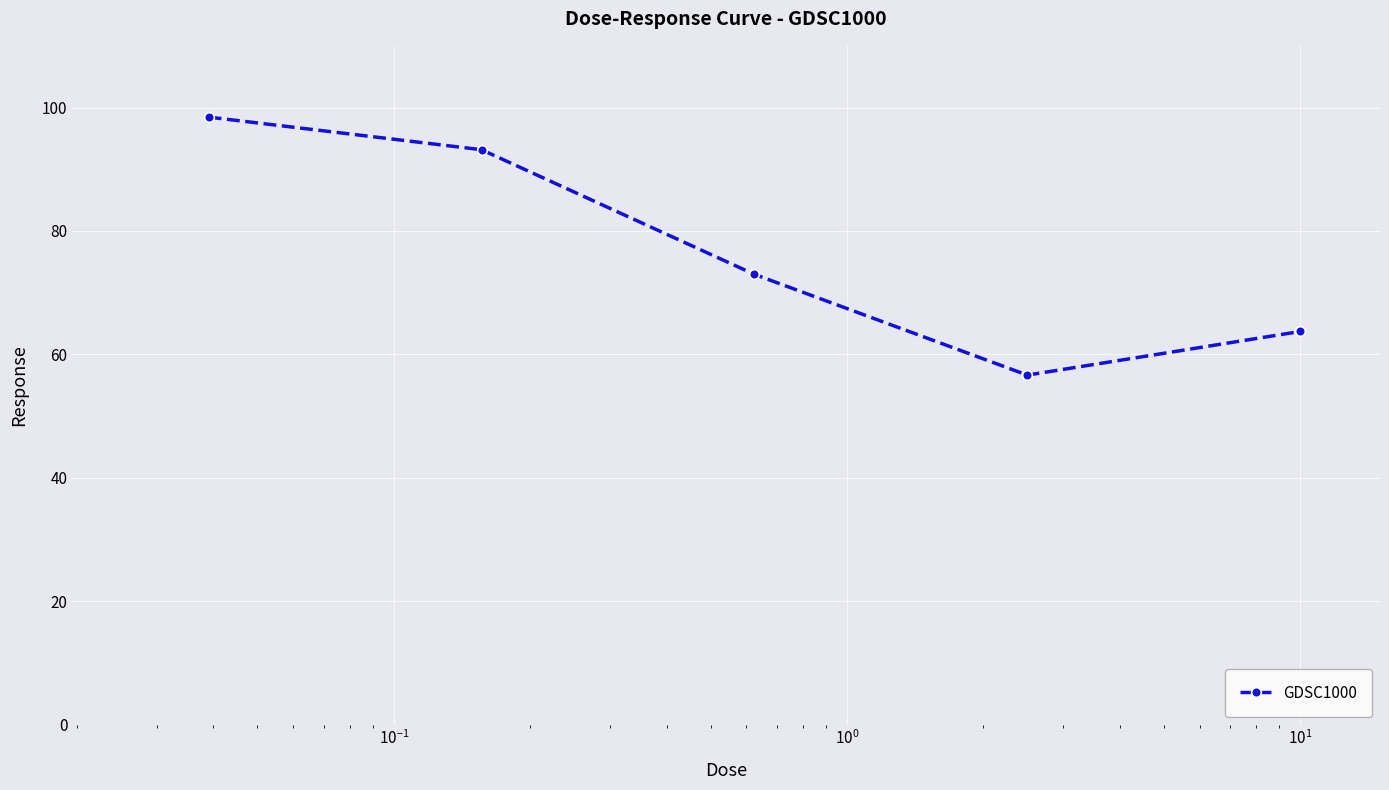

True or false: there are more than 2 points higher than both neighbors.

False